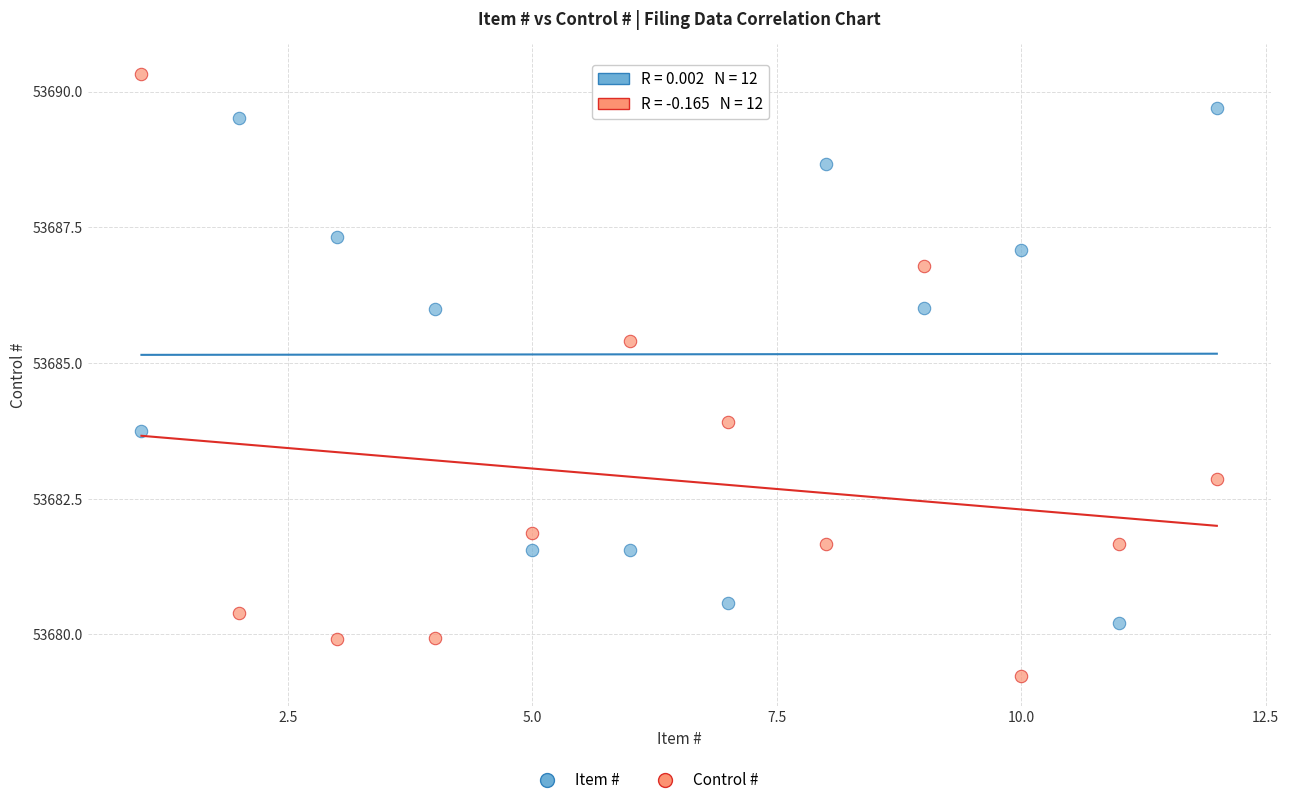

Which series has the widest spread of Y values?

Control #